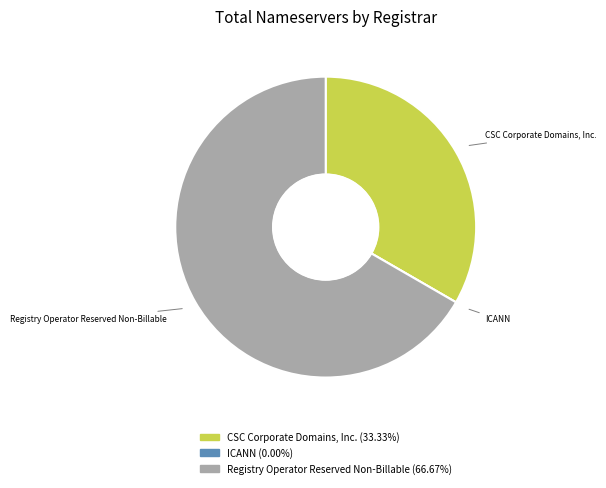

What is the ratio of the value at Registry Operator Reserved Non-Billable to the value at CSC Corporate Domains, Inc.?

2.0